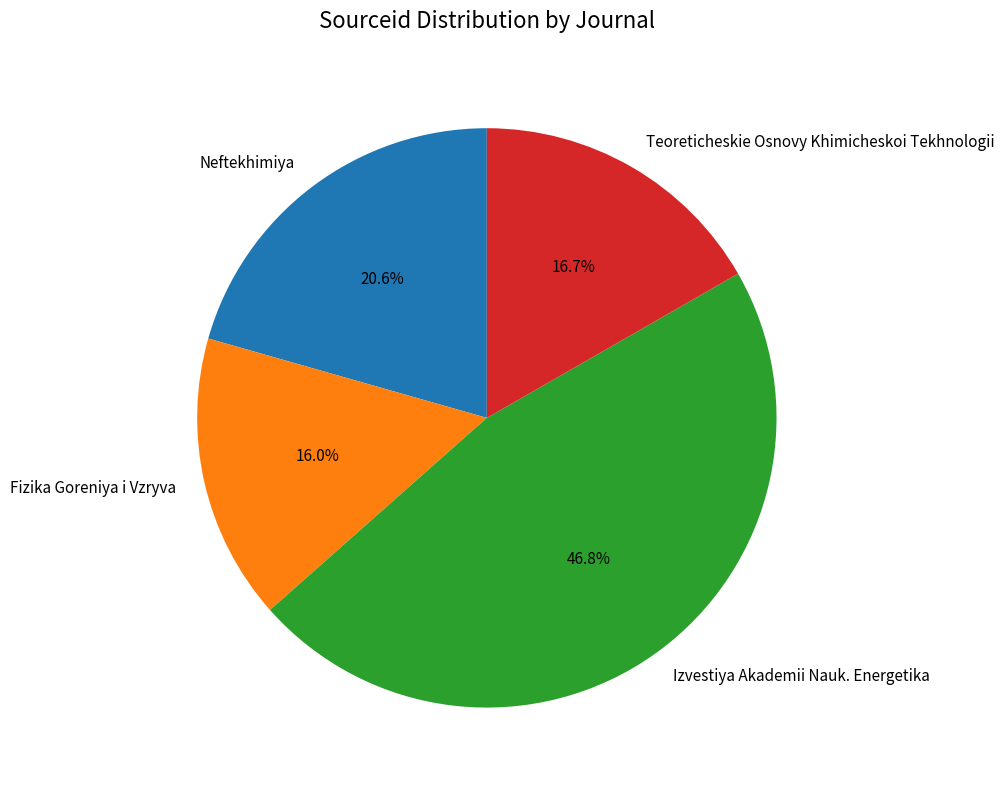

Is it true that Izvestiya Akademii Nauk. Energetika is 34% of the pie?

False